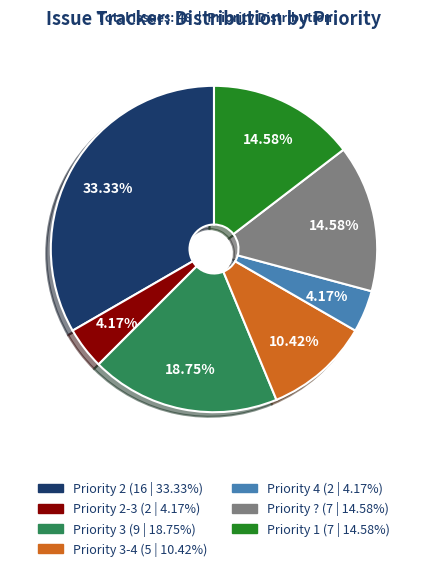

Does any single category account for the majority?

No